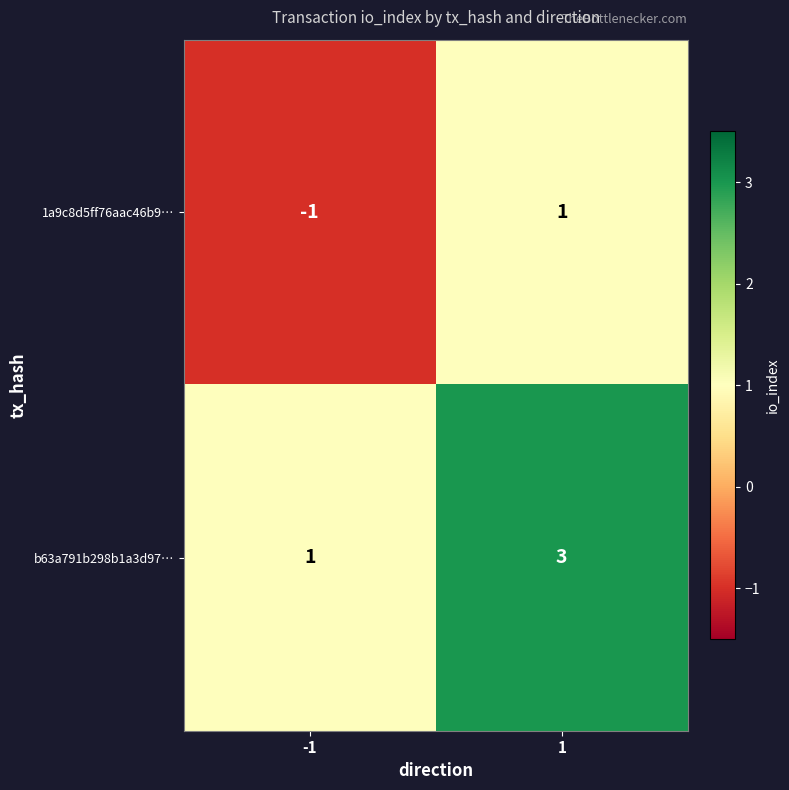

Reading left to right, what are all the values shown in this chart?

1a9c8d5ff76aac46b9…: -1=-1	1=1
b63a791b298b1a3d97…: -1=1	1=3